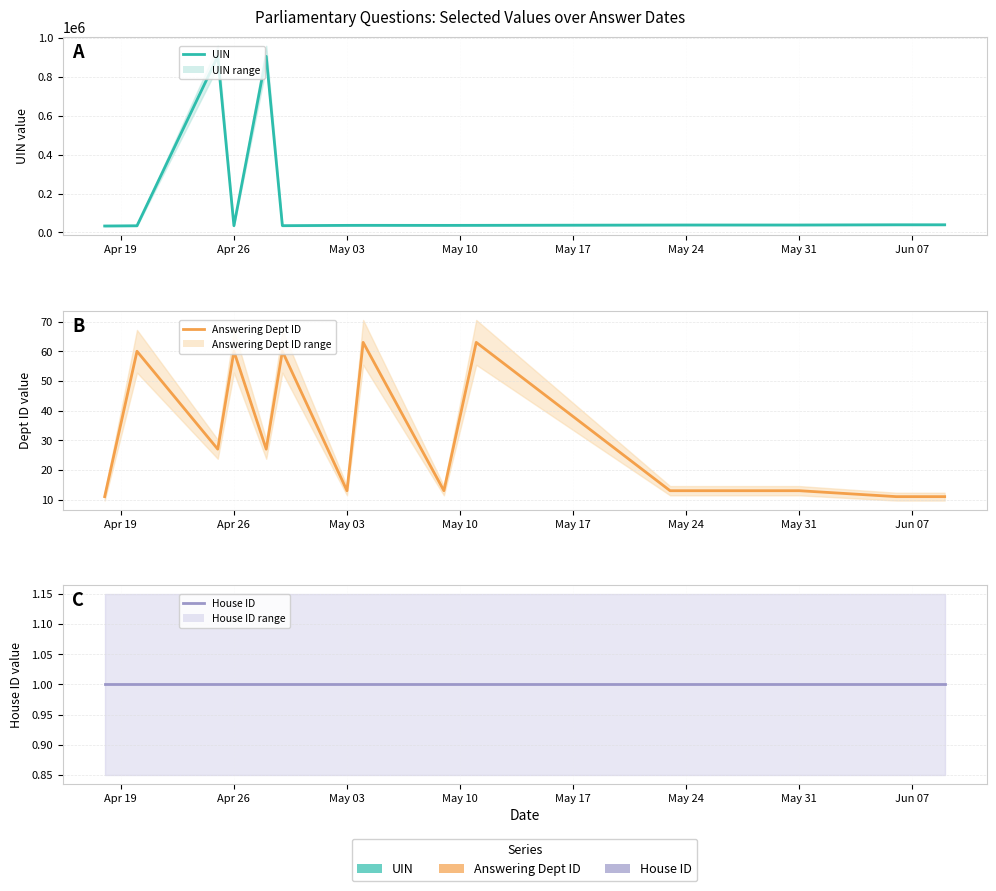

Which series has the widest spread of values?

UIN